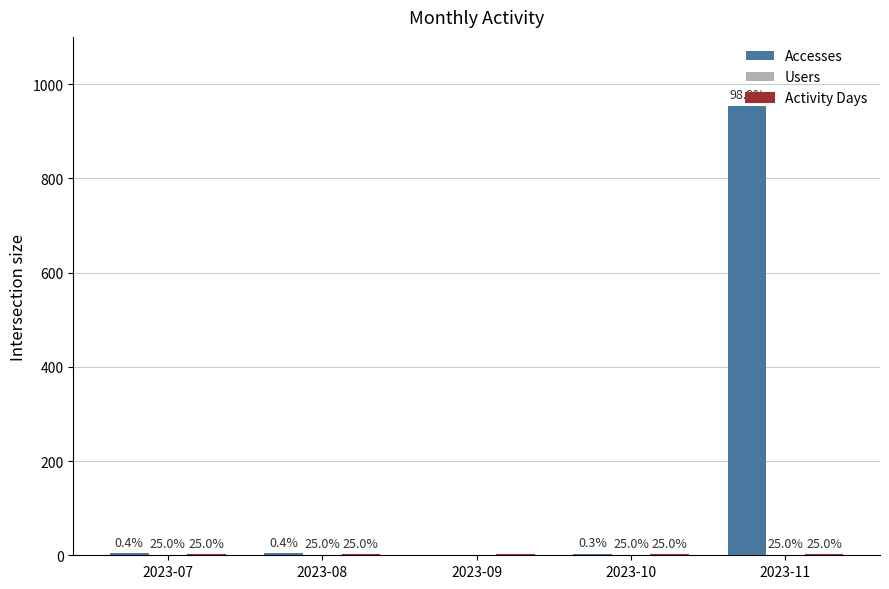

Are the bars grouped side by side (vs. stacked)?

Yes